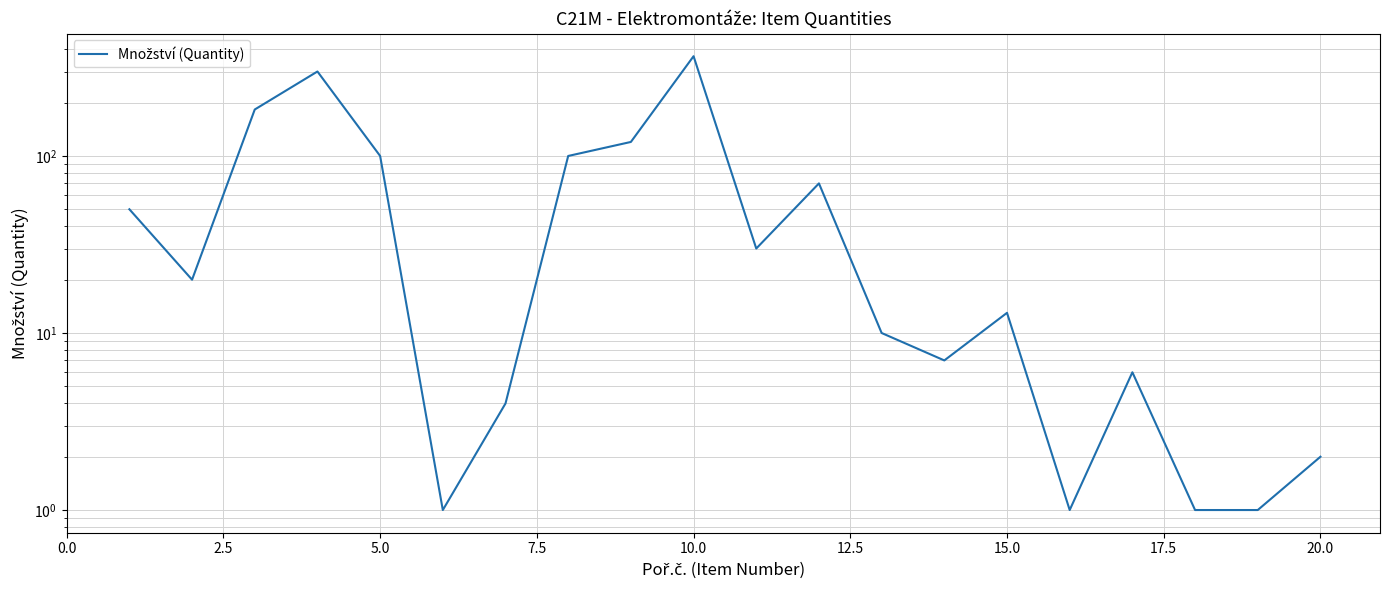

Does the chart have visible grid lines?

Yes